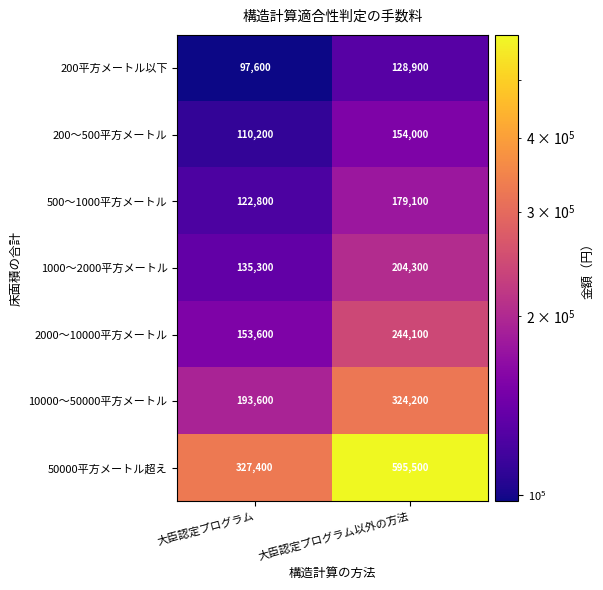

Reading left to right, what are all the values shown in this chart?

200平方メートル以下: 97600	128900
200〜500平方メートル: 110200	154000
500〜1000平方メートル: 122800	179100
1000〜2000平方メートル: 135300	204300
2000〜10000平方メートル: 153600	244100
10000〜50000平方メートル: 193600	324200
50000平方メートル超え: 327400	595500